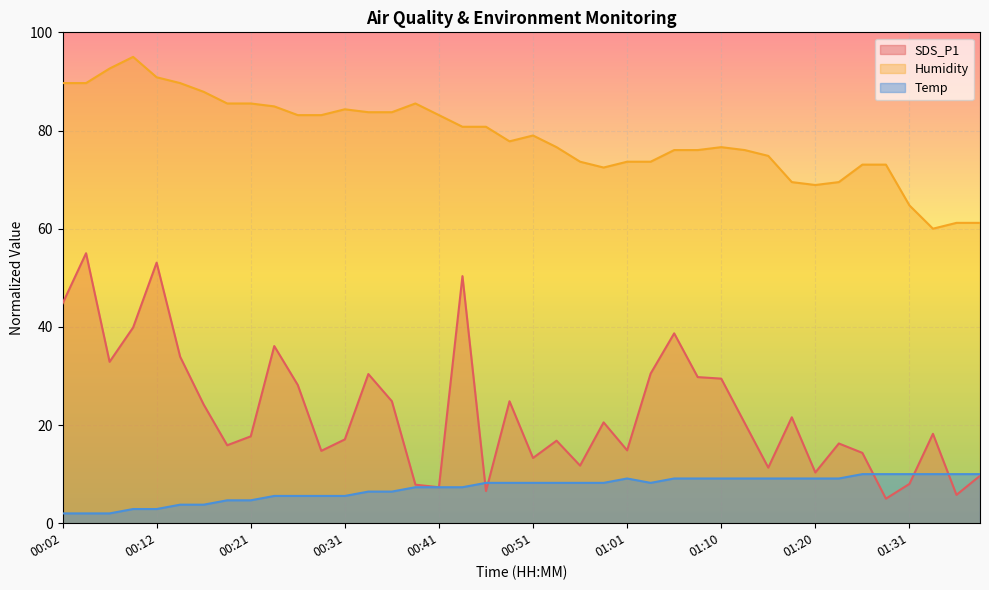

What are all the series names shown in the legend?

SDS_P1, Humidity, Temp